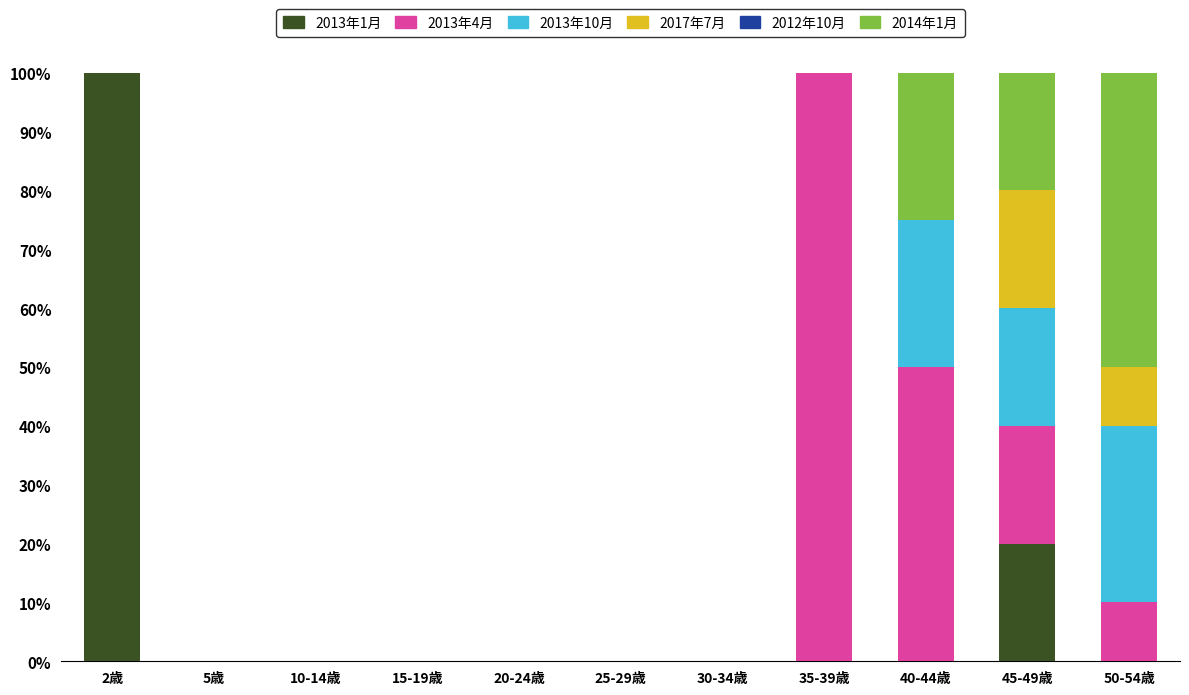

Does the chart contain stacked bars?

Yes